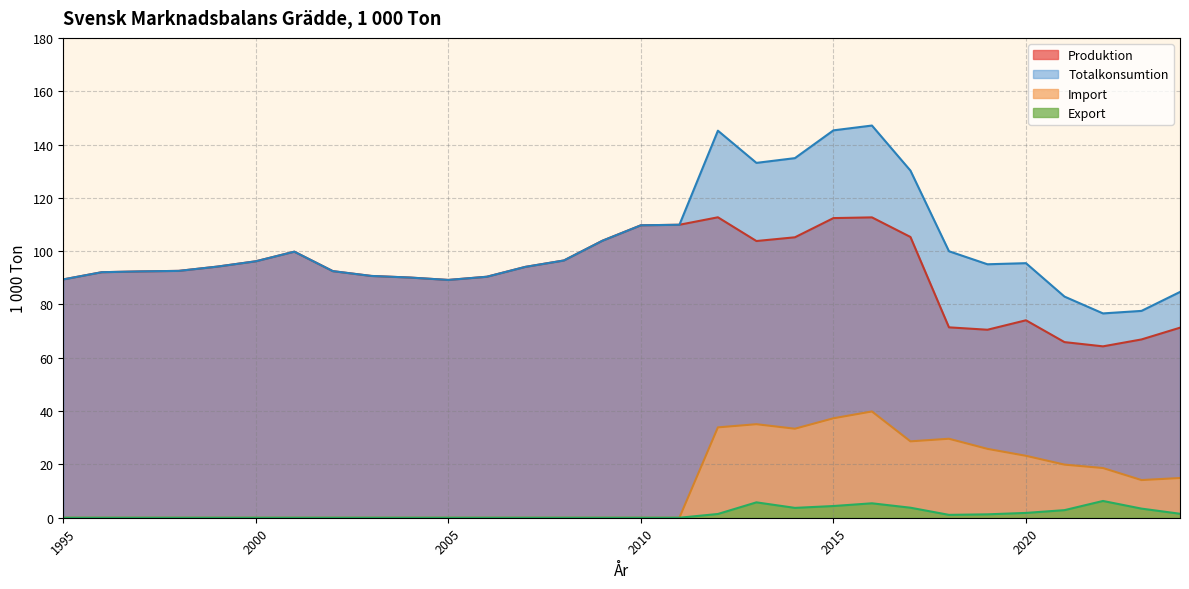

True or false: Produktion and Totalkonsumtion cross at least once.

False